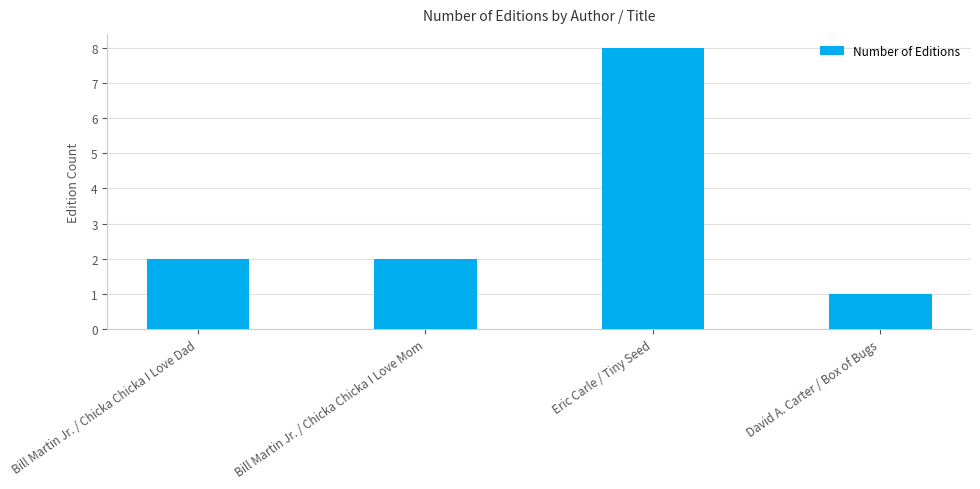

How many values are between 2 and 8?

3